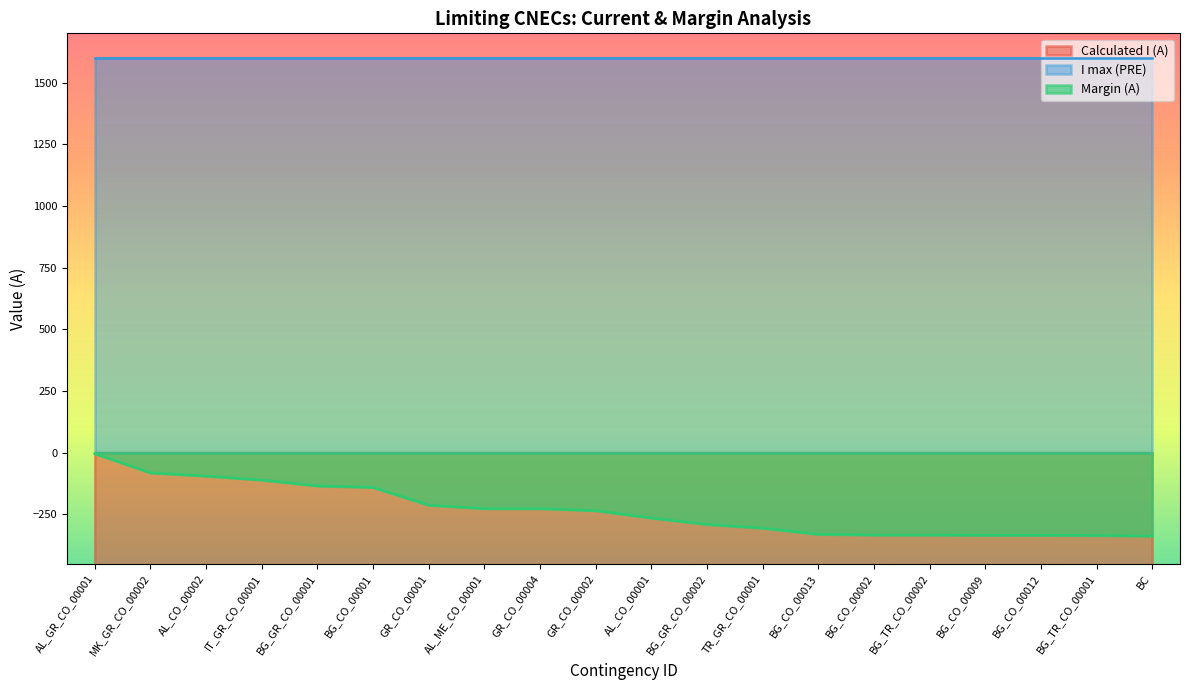

What is the label of the 3rd point from the left?

AL_CO_00002